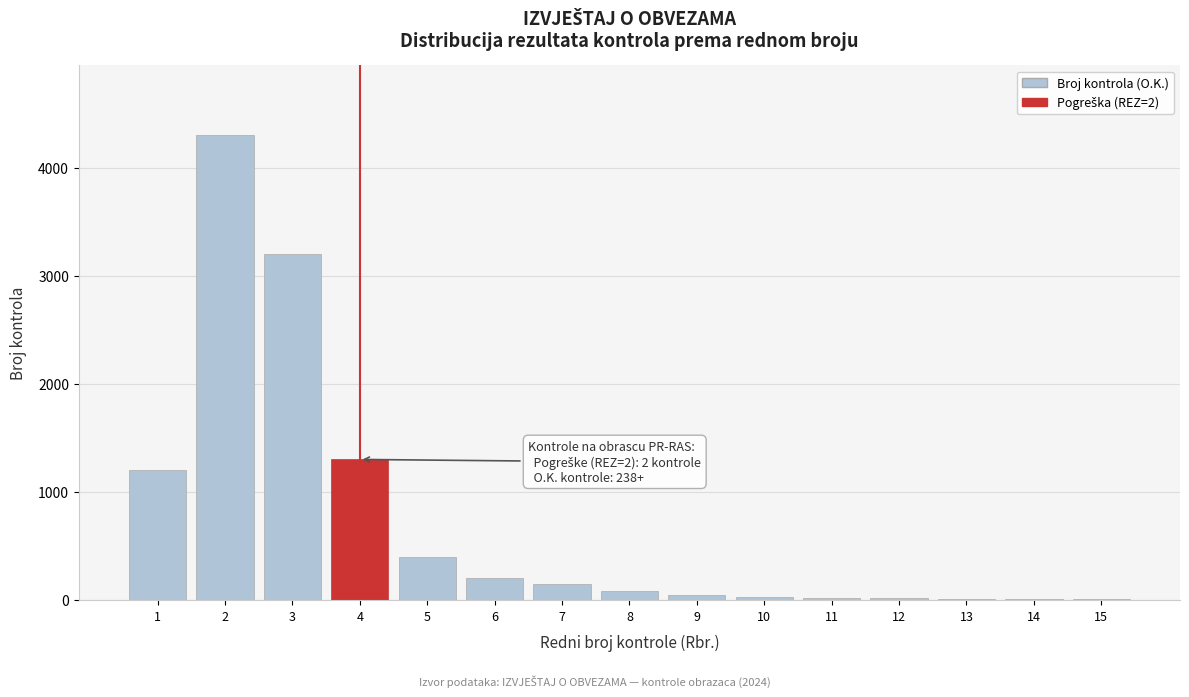

What is the sum of all values?

10968